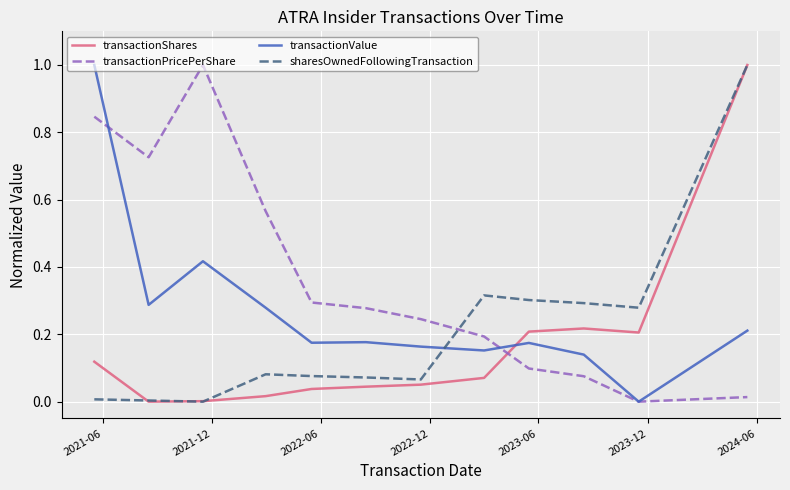

How many times do sharesOwnedFollowingTransaction and transactionValue cross each other?

1